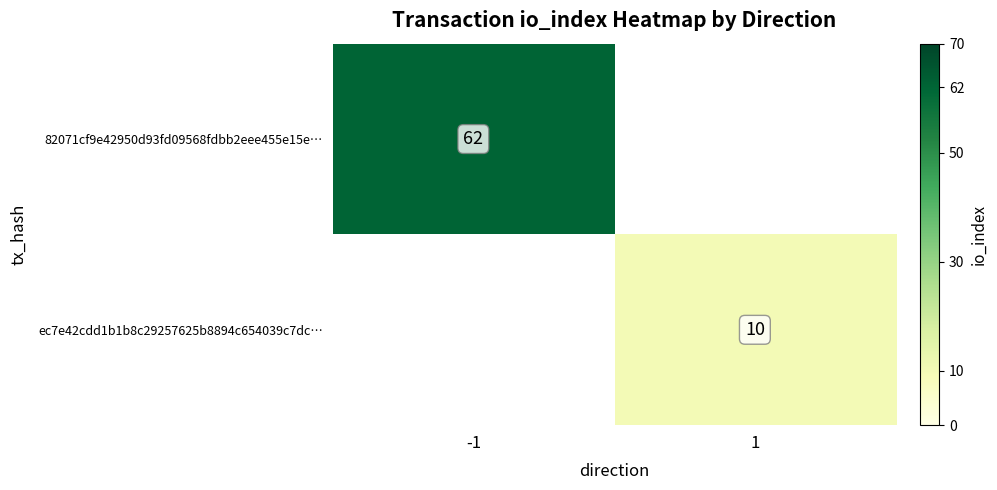

The 82071cf9e42950d93fd09568fdbb2eee455e15e… series shows 62 at -1. True or false?

True